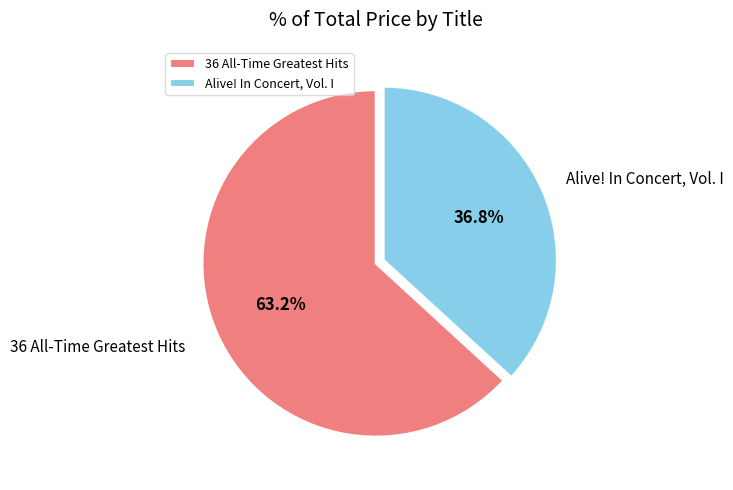

How many segments does this pie chart have?

2